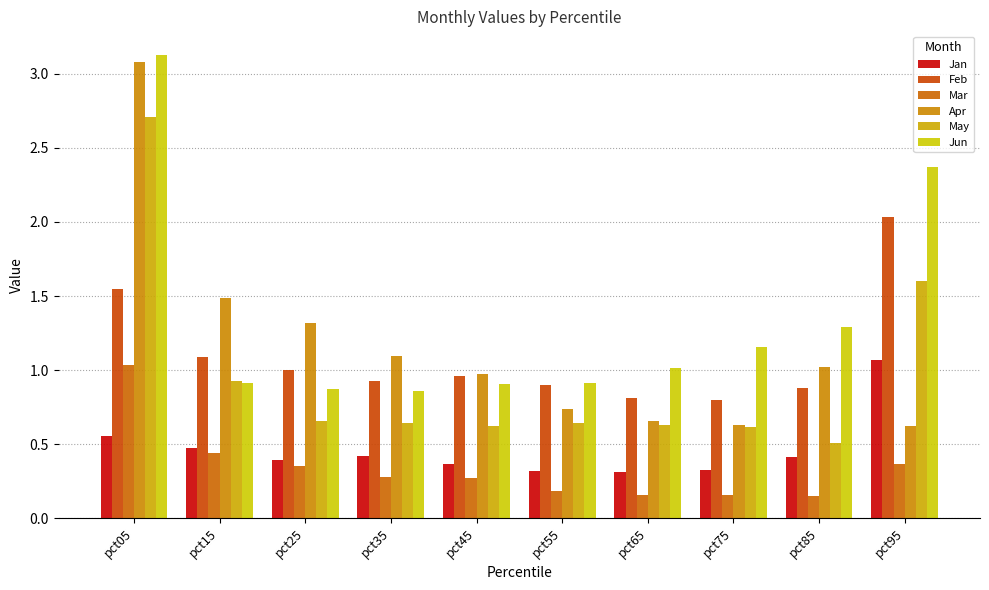

What is the difference between the maximum and minimum values in the May series?

2.2